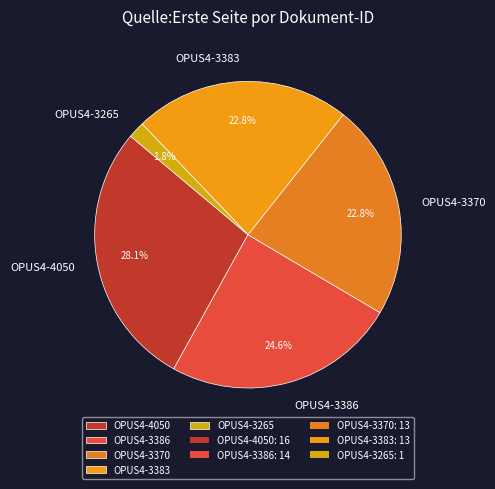

True or false: OPUS4-3370 accounts for 23% of the total.

True